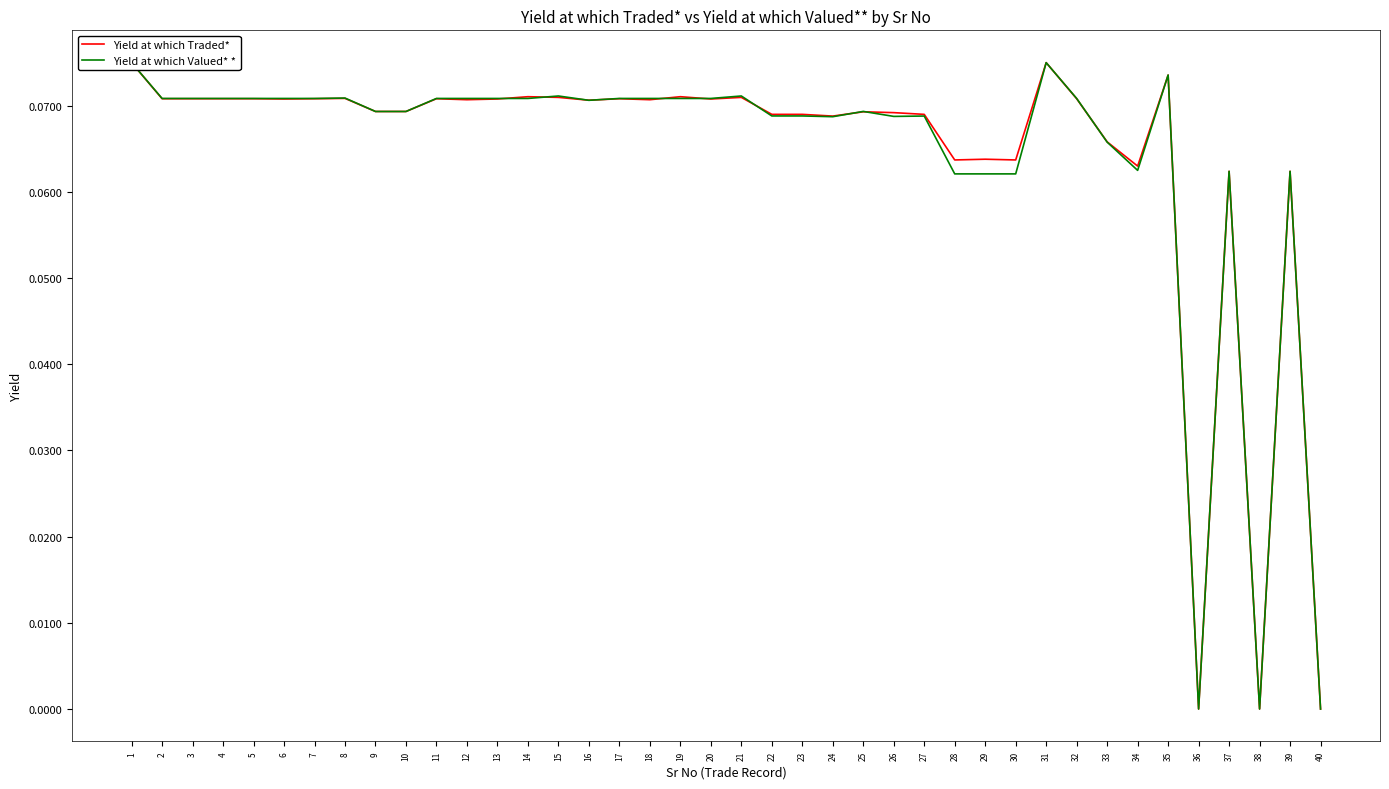

At which category is the sum across all series the highest?

1